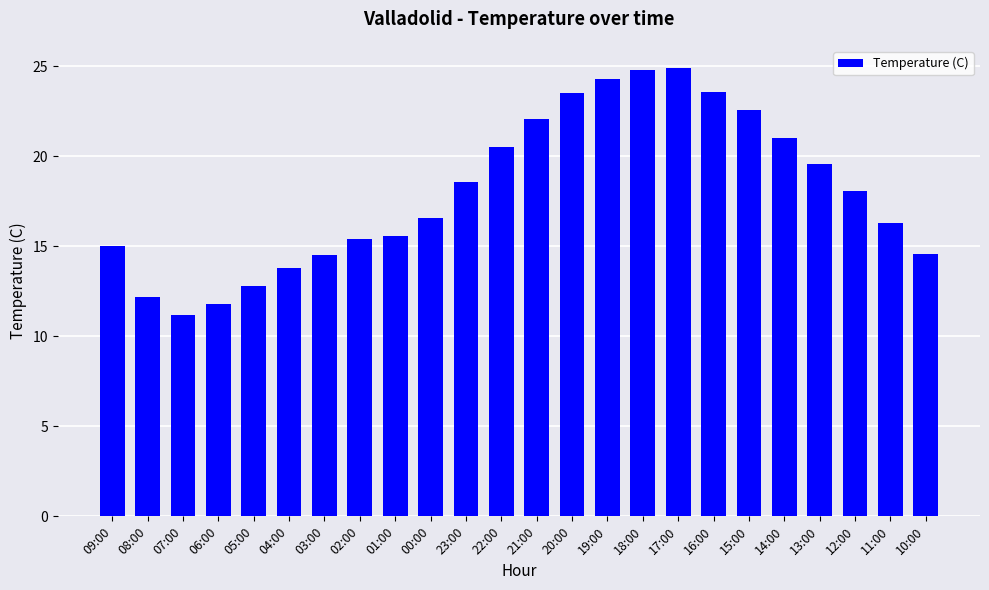

Which label corresponds to the smallest value in the chart?

07:00